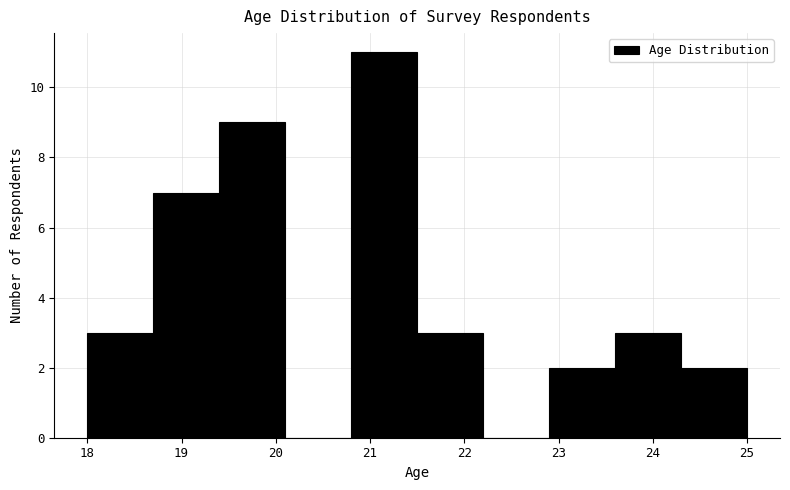

Reading left to right, transcribe this chart: for each bar, give the range it covers on the x-axis and its height. The values are not printed on the chart, so give them approximately, as read against the axis.

18.0 to 18.7: 3
18.7 to 19.4: 7
19.4 to 20.1: 9
20.1 to 20.8: 0
20.8 to 21.5: 11
21.5 to 22.2: 3
22.2 to 22.9: 0
22.9 to 23.6: 2
23.6 to 24.3: 3
24.3 to 25.0: 2